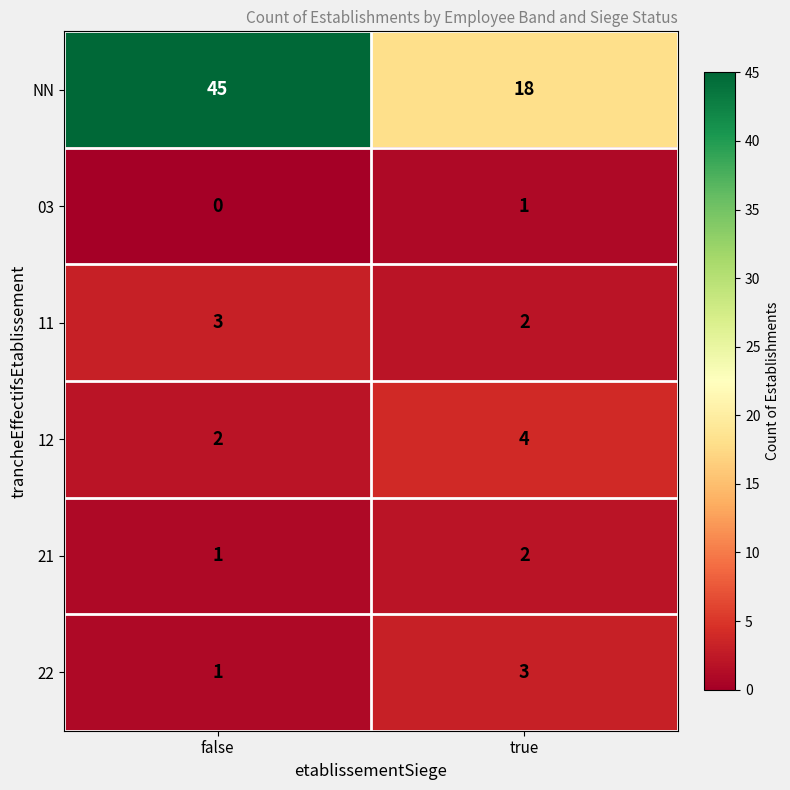

Is it true that 11 equals 1 at true?

False